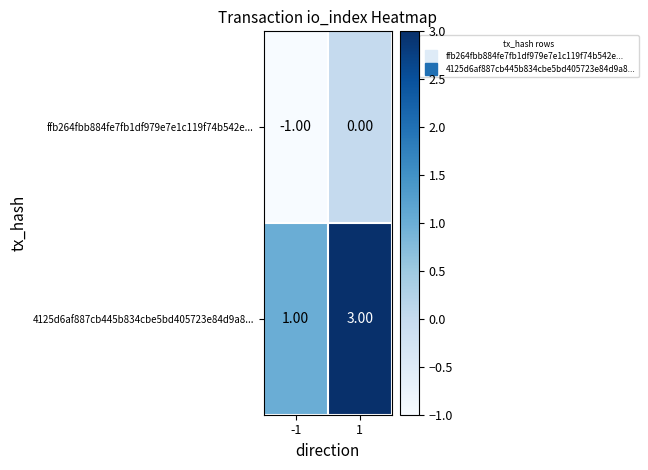

Is the value of 4125d6af887cb445b834cbe5bd405723e84d9a8... at -1 greater than the value of ffb264fbb884fe7fb1df979e7e1c119f74b542e... at 1?

Yes